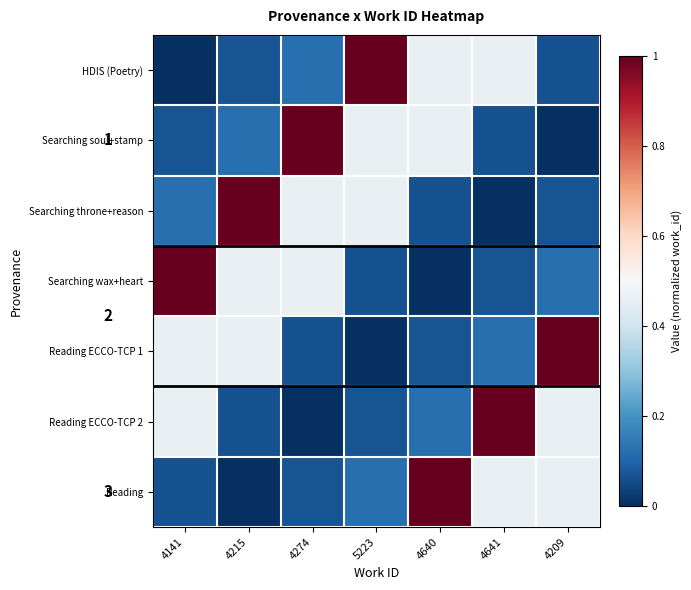

Which series changed the most between 4141 and 4215?

Searching throne+reason